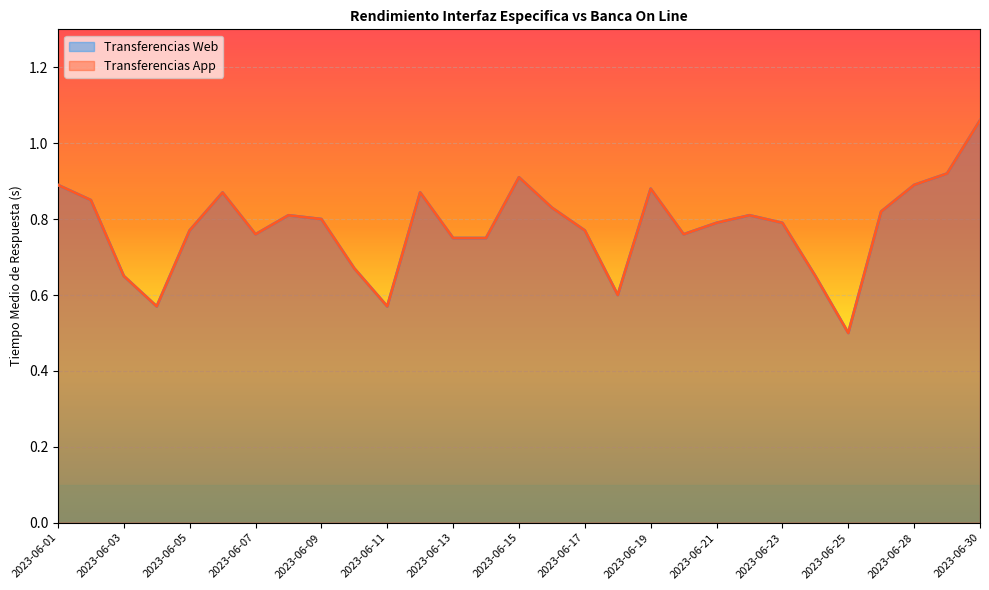

Which series changed the most between 2023-06-12 and 2023-06-25?

Transferencias Web